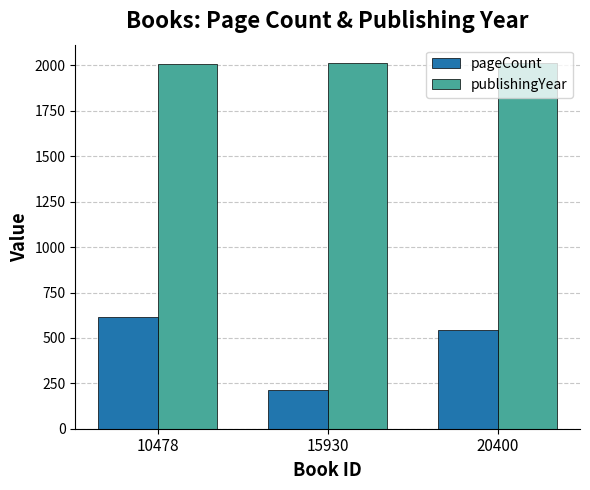

What is the minimum value for publishingYear?

2010